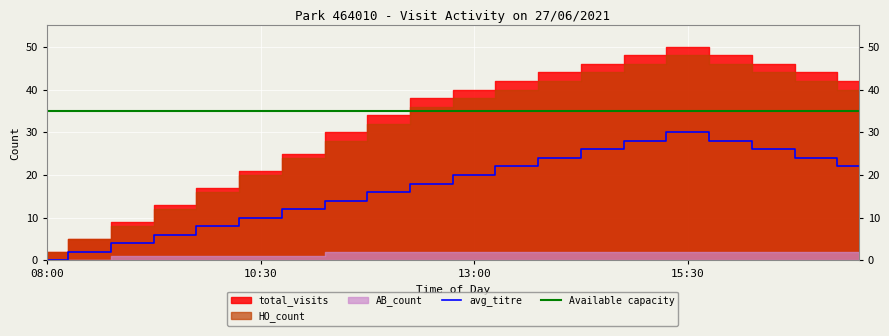

Which label corresponds to the largest value in the chart?

15:30